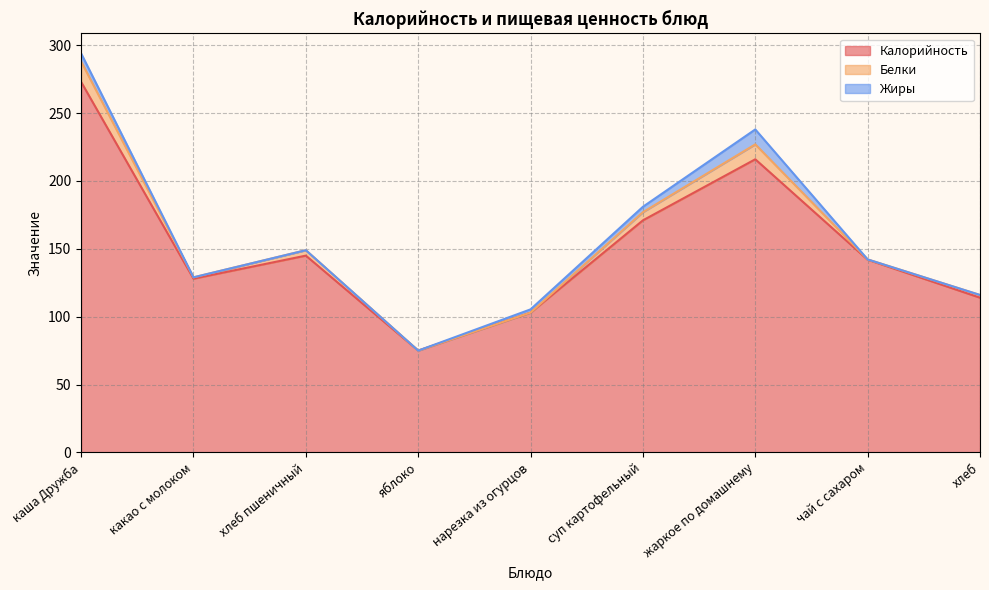

Reading right to left, transcribe all the data shown in this chart.

Калорийность: 114.0	142.0	216.0	171.0	103.0	75.0	145.0	128.0	273.0
Белки: 2.0	0.2	11.0	6.0	0.0	0.0	4.0	1.0	15.0
Жиры: 0.0	0.0	11.0	4.0	2.4	0.0	0.0	0.0	6.0